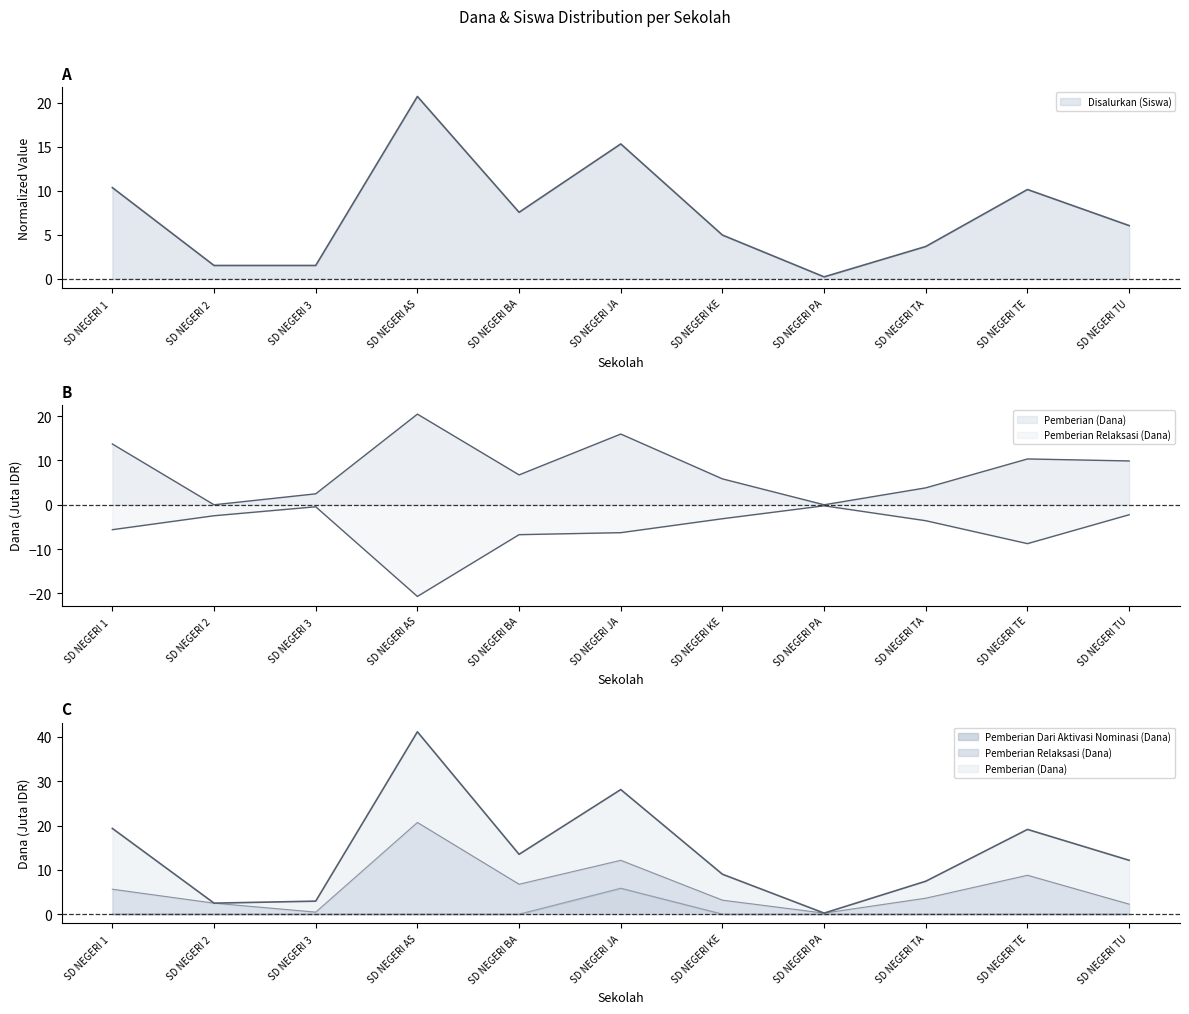

Does the chart display data point markers on the line(s)?

No